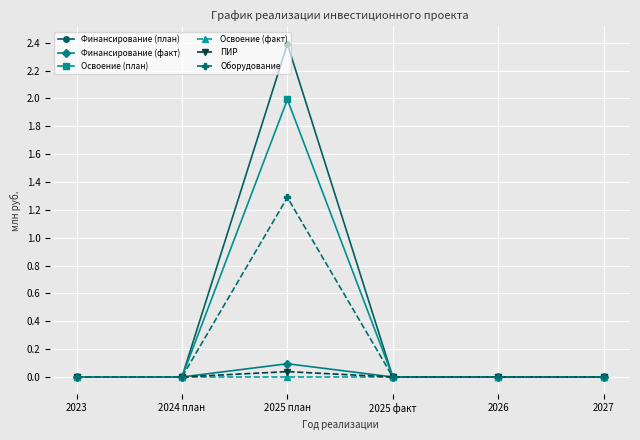

At which label does Финансирование (план) reach its peak?

2025 план